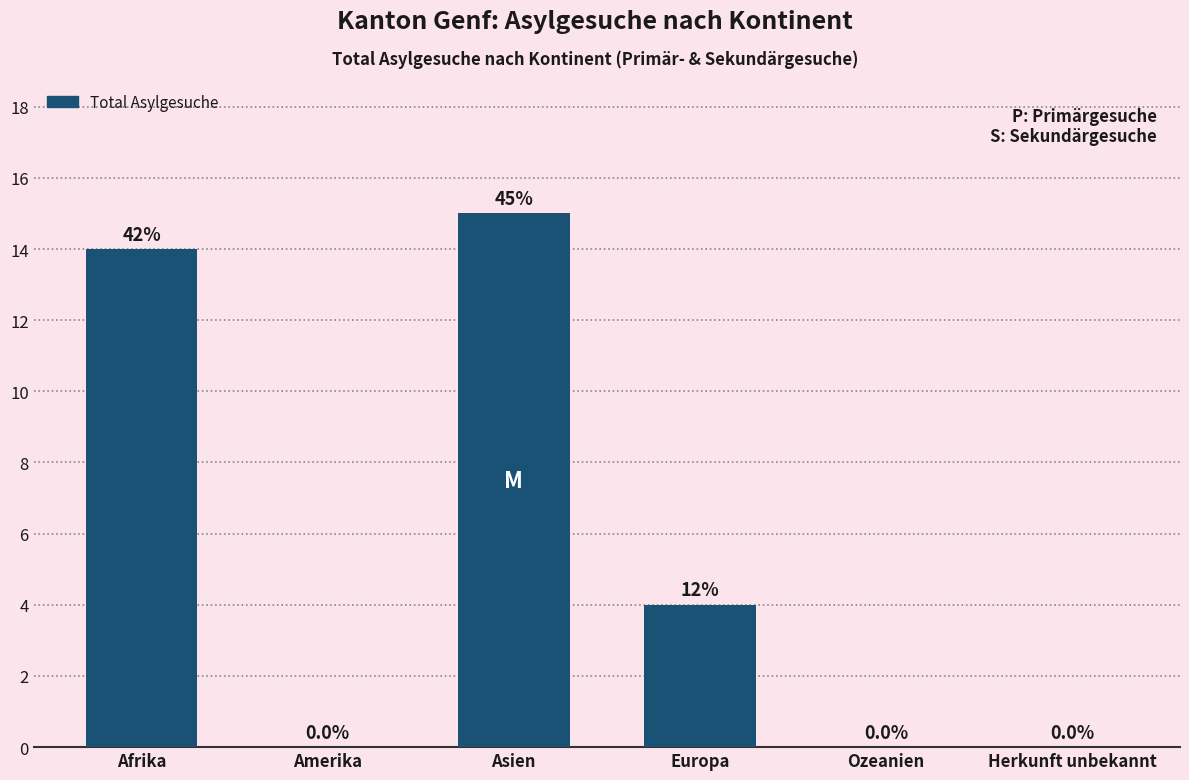

The chart shows a value of 14 at Afrika. True or false?

True